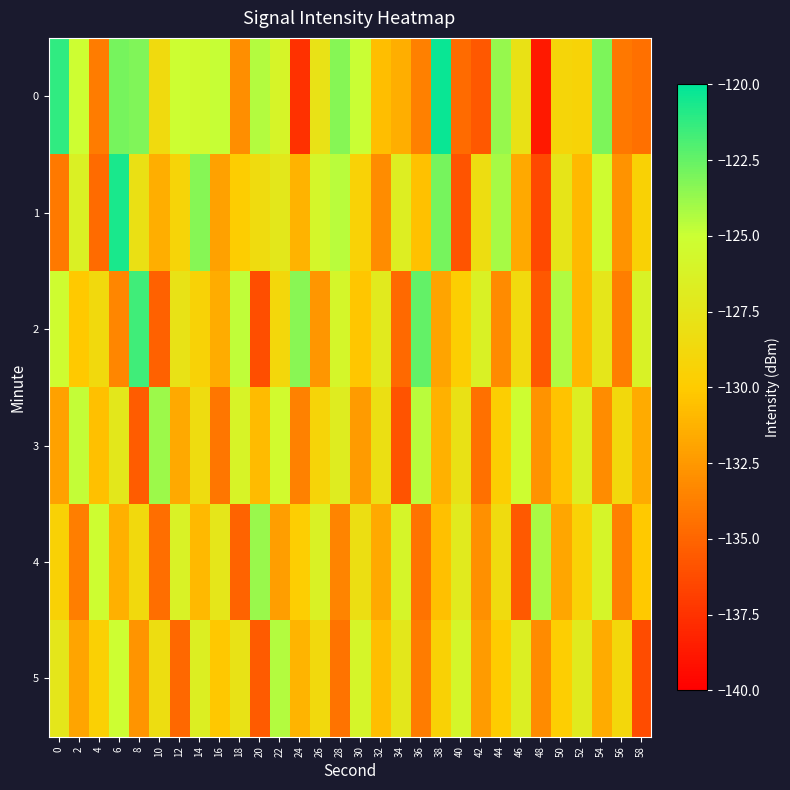

What is the difference between the highest and lowest values at 44?

9.5